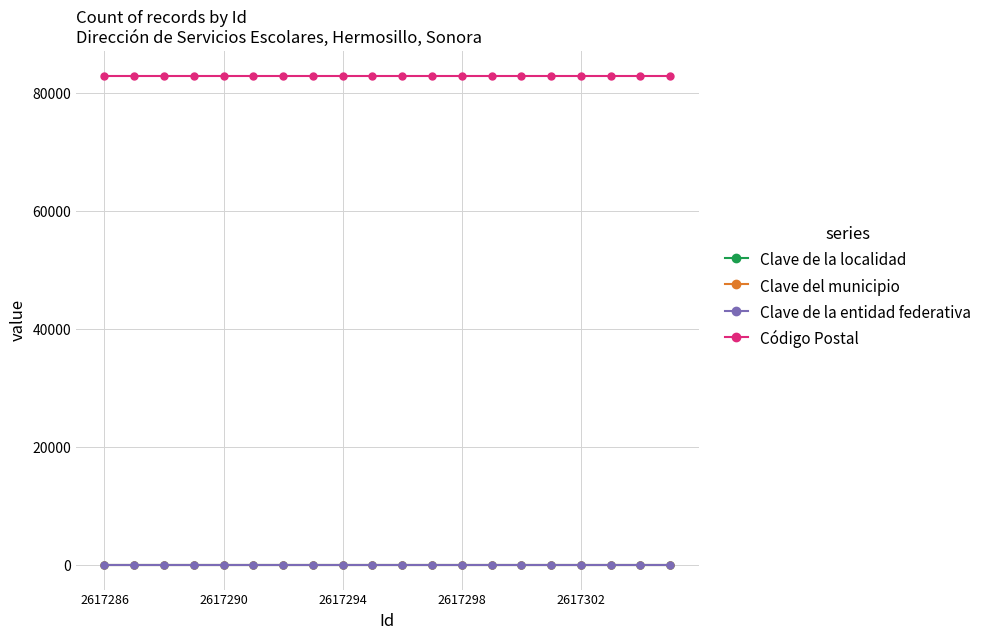

Does the chart have visible grid lines?

Yes